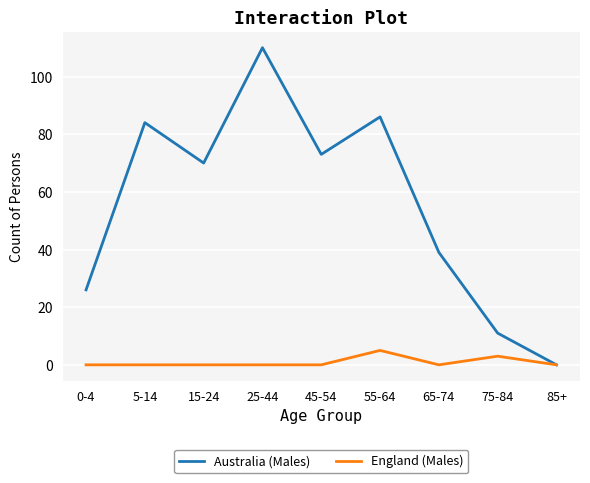

What is the greatest value displayed?

110